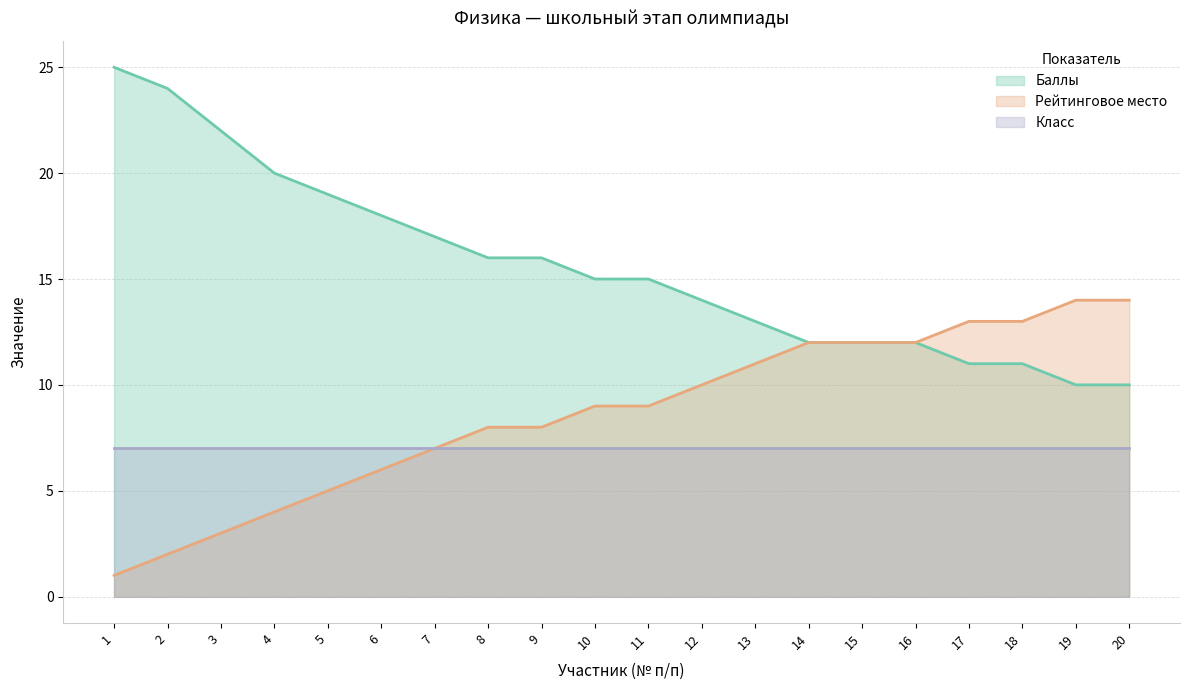

The value of Баллы at 16 is 8. True or false?

False